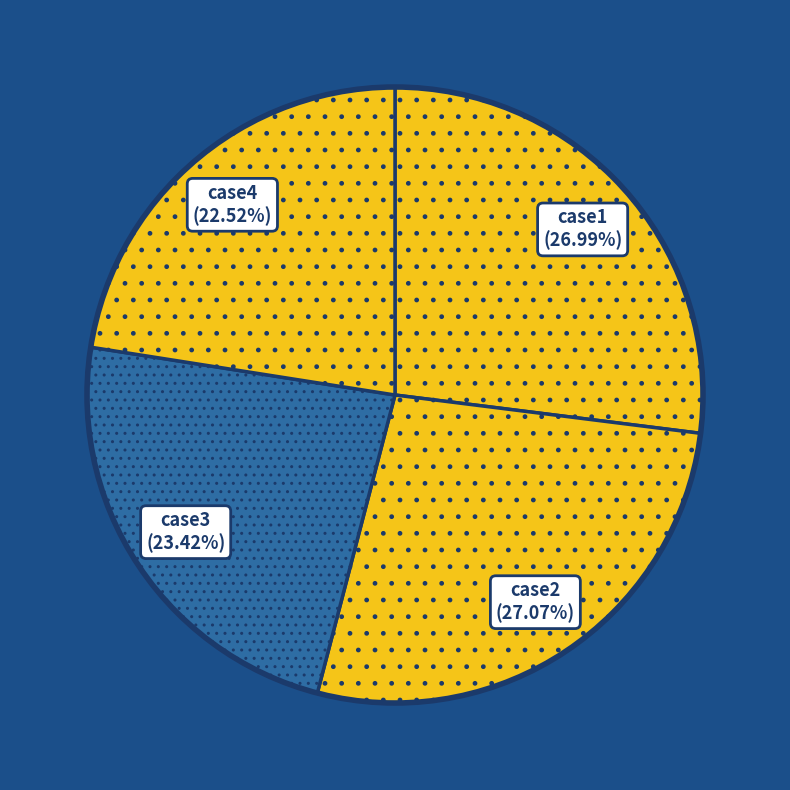

Is there a majority slice in this chart?

No